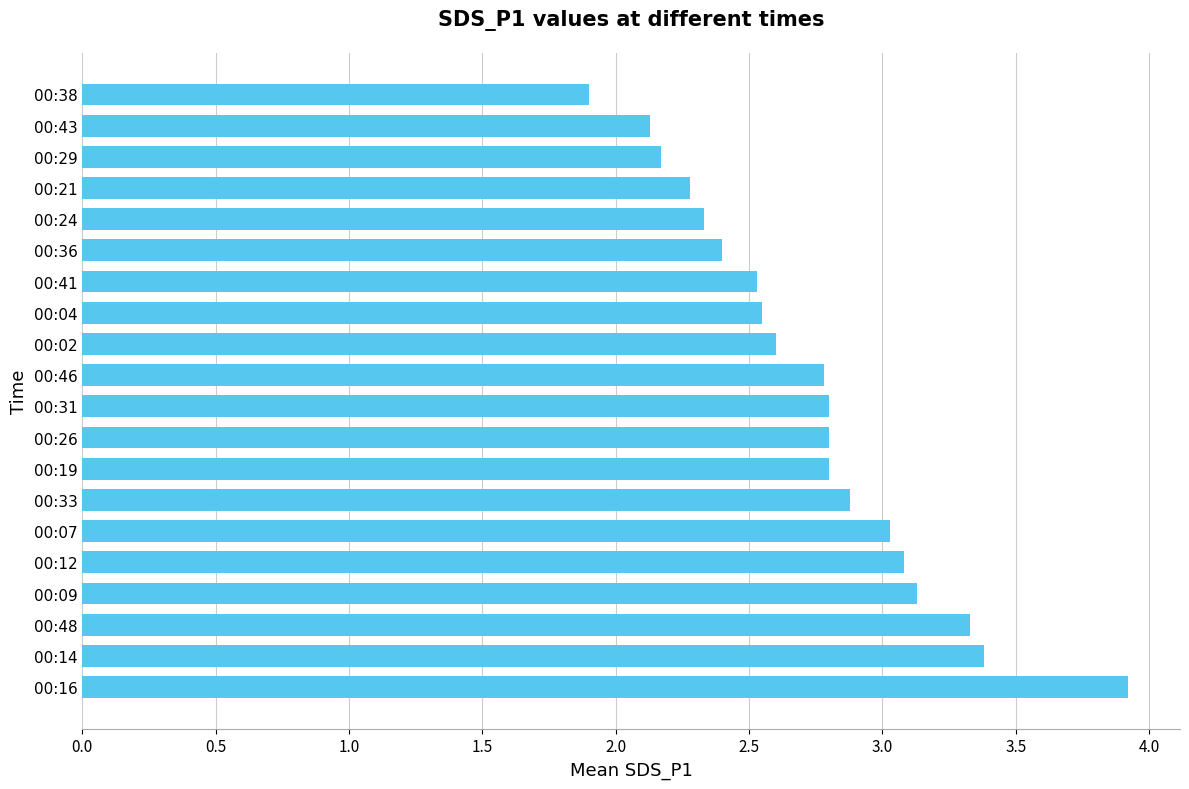

How many data points are above 2?

19